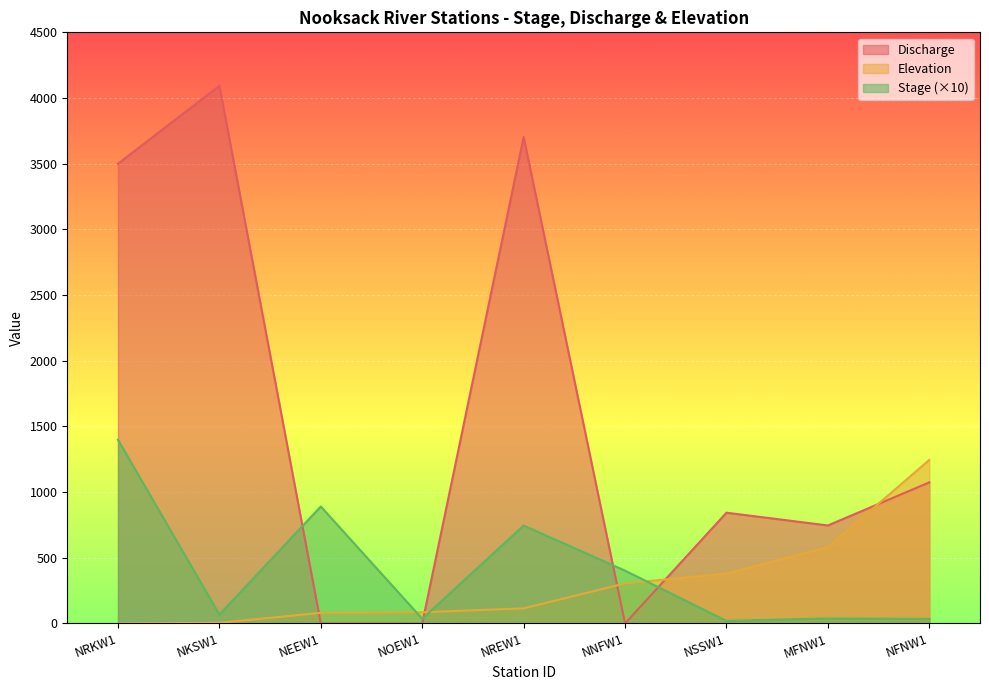

Which has a higher value, NOEW1 or MFNW1?

MFNW1